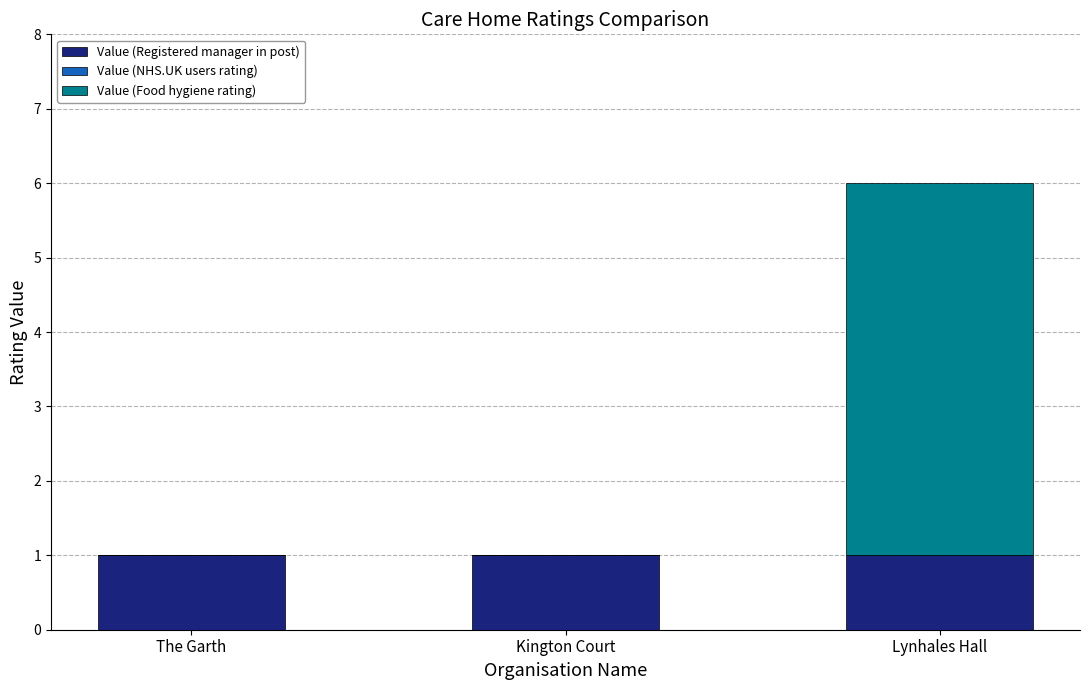

At which category is the sum across all series the highest?

Lynhales Hall